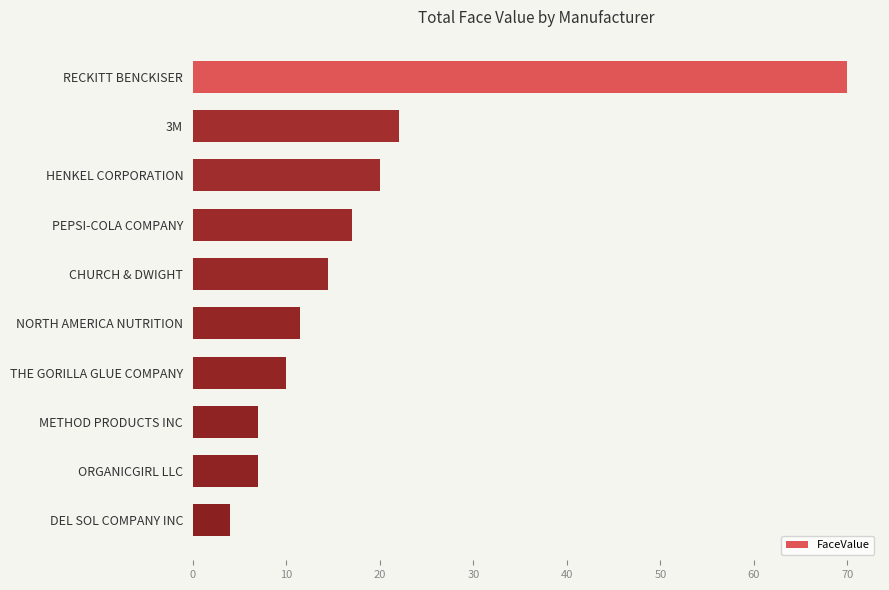

True or false: the data shows 3.8 at ORGANICGIRL LLC.

False